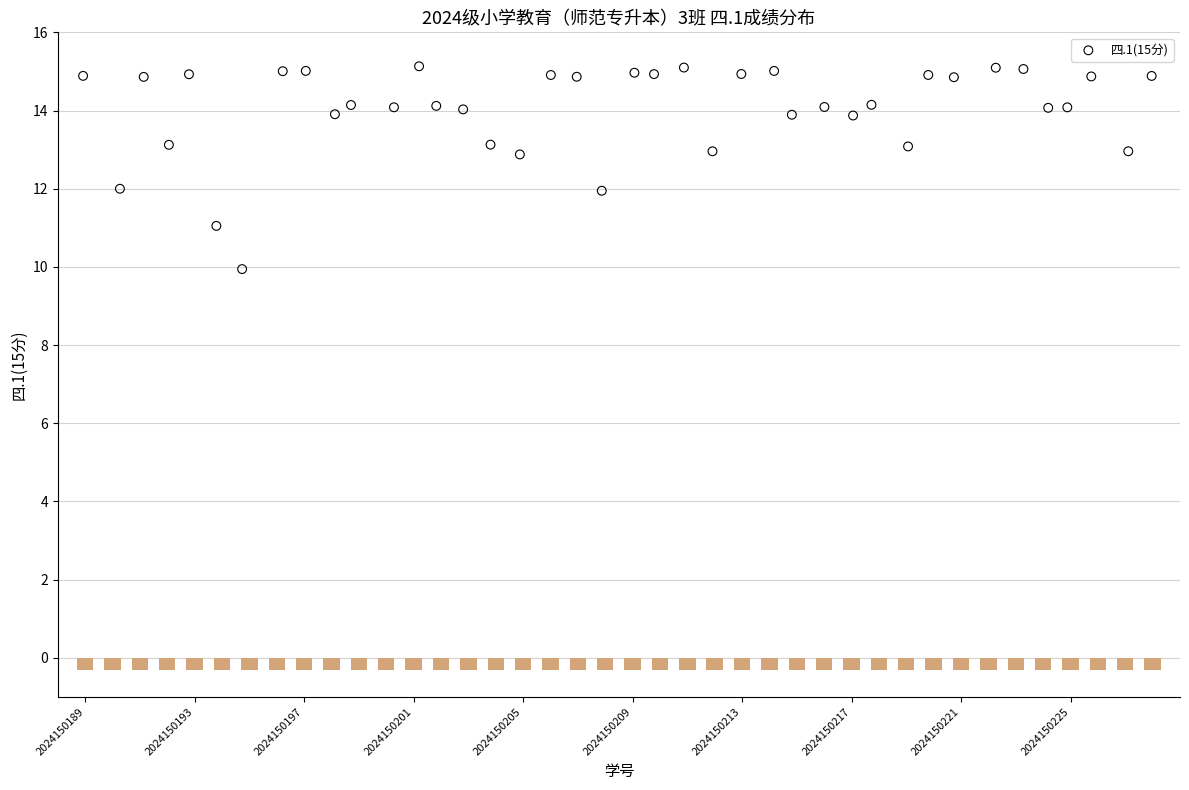

What is the range of Y values (max minus min)?

5.2